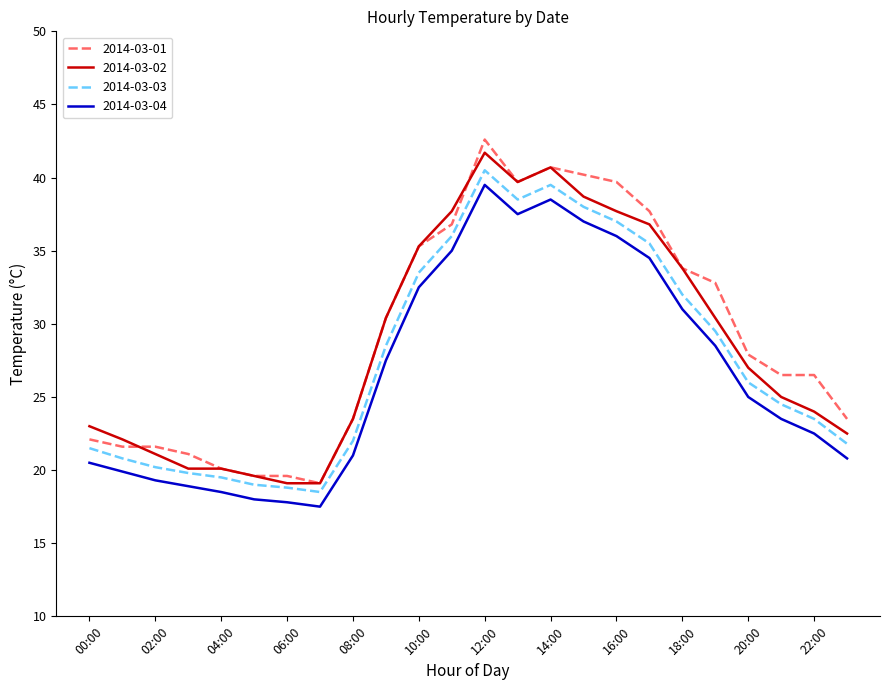

What is the minimum value for 2014-03-01?

19.1